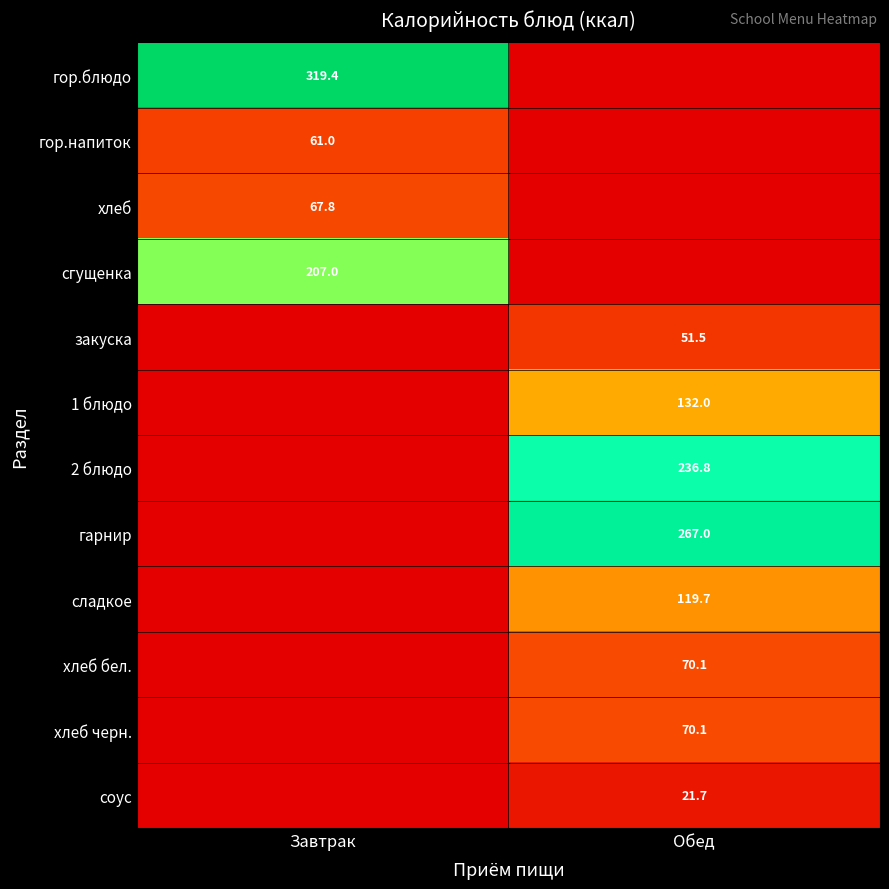

Which has a higher value, Завтрак or Обед?

Завтрак